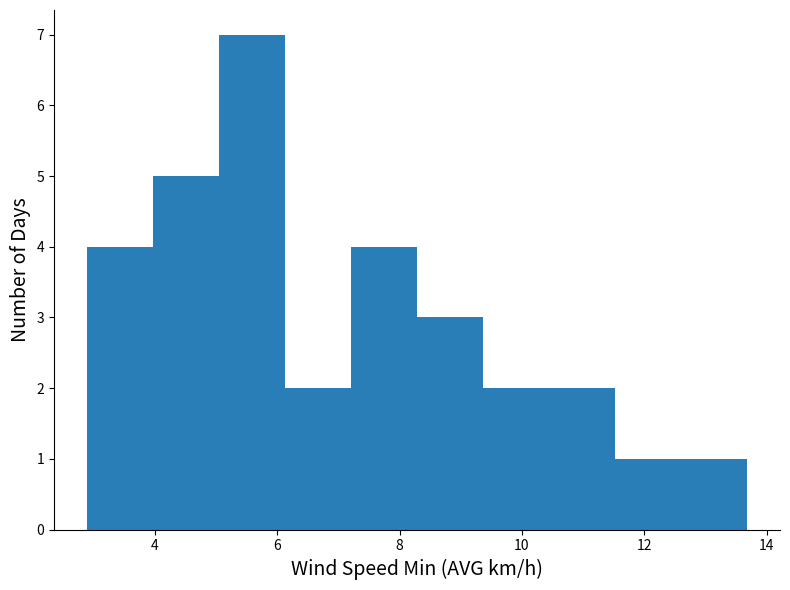

Reading left to right, list every bar in this chart as the range it spans on the x-axis followed by its height. Neither the bar edges nor the heights are printed on the chart, so give them approximately, as read against the axes.

2.8 to 4.0: 4
4.0 to 5.0: 5
5.0 to 6.2: 7
6.2 to 7.2: 2
7.2 to 8.2: 4
8.2 to 9.4: 3
9.4 to 10.4: 2
10.4 to 11.6: 2
11.6 to 12.6: 1
12.6 to 13.6: 1